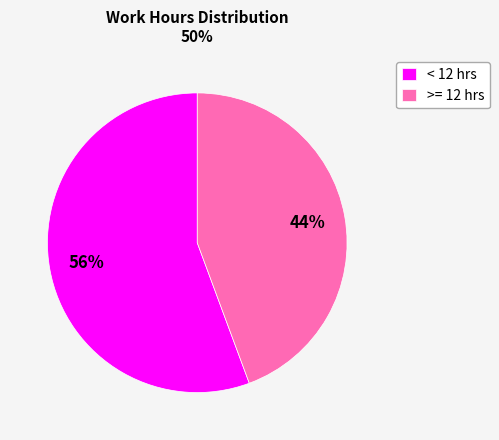

Which category has the smallest portion of the pie?

>= 12 hrs